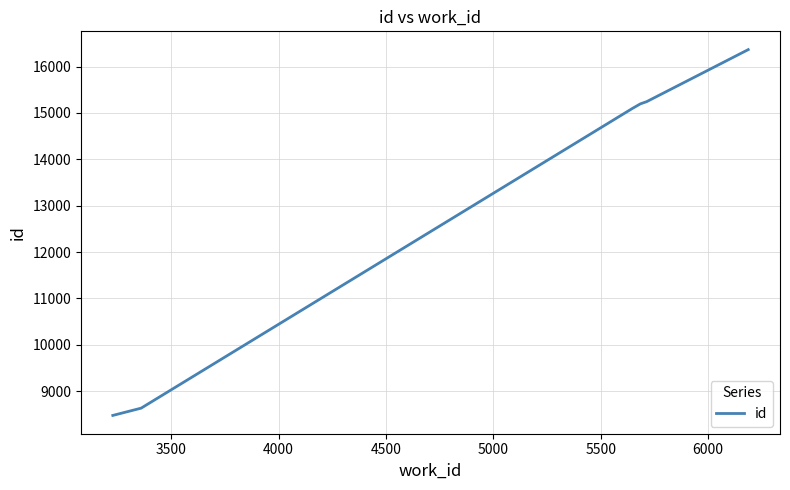

Count the number of data series in this chart.

1